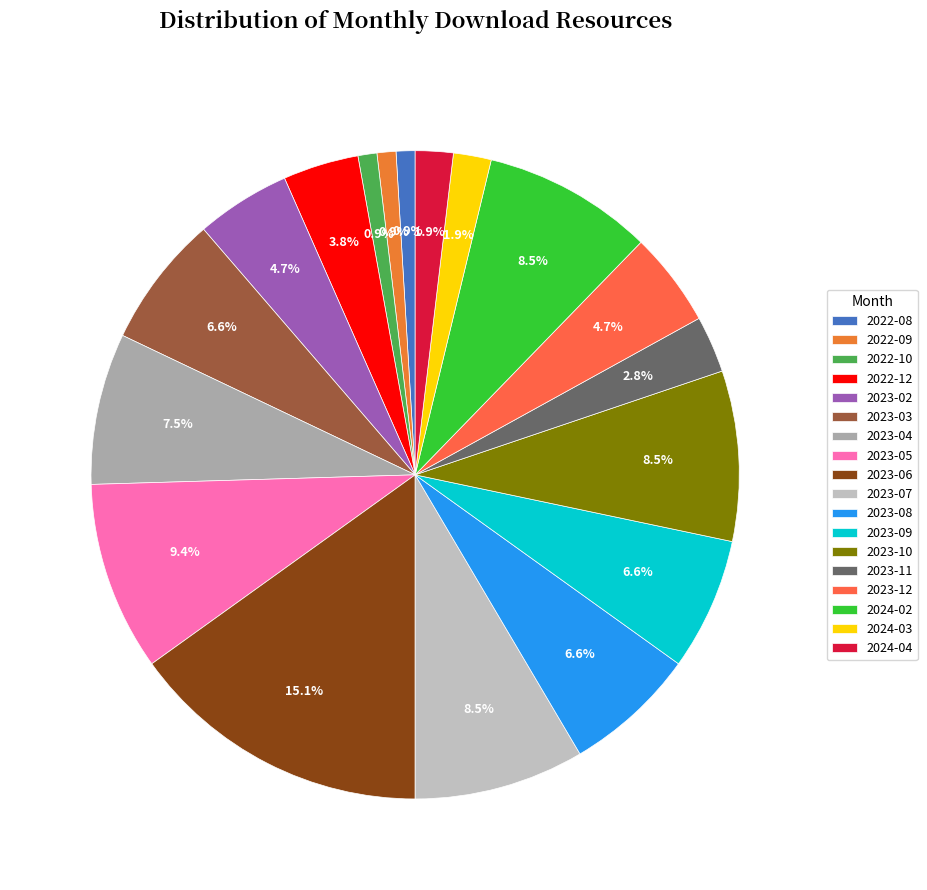

How many segments does this pie chart have?

18